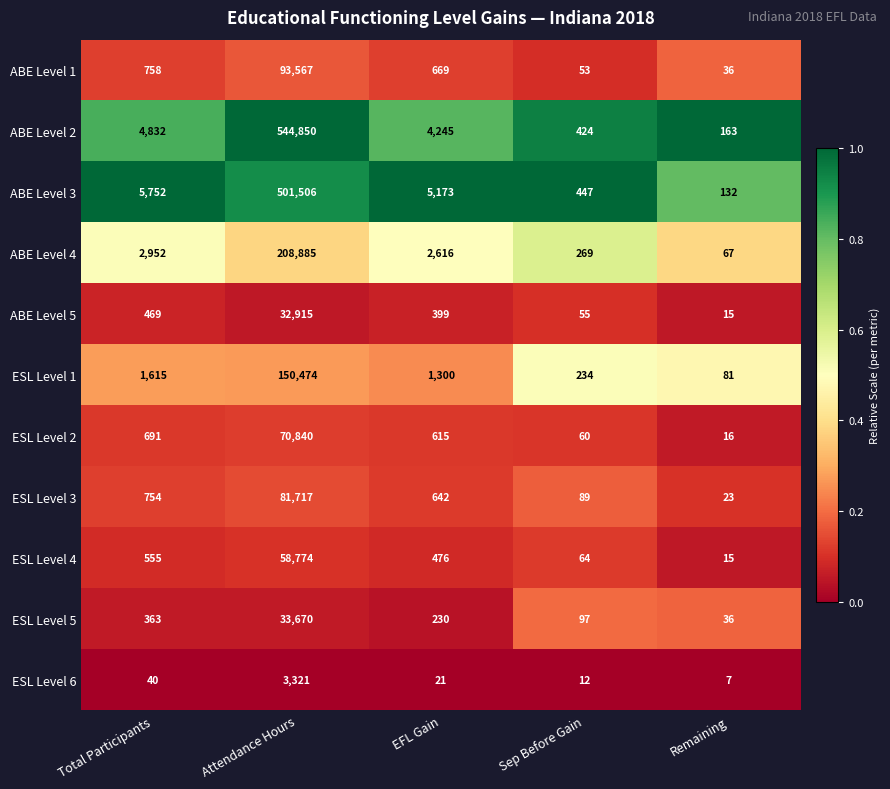

At which label does ESL Level 6 first exceed 21?

Total Participants